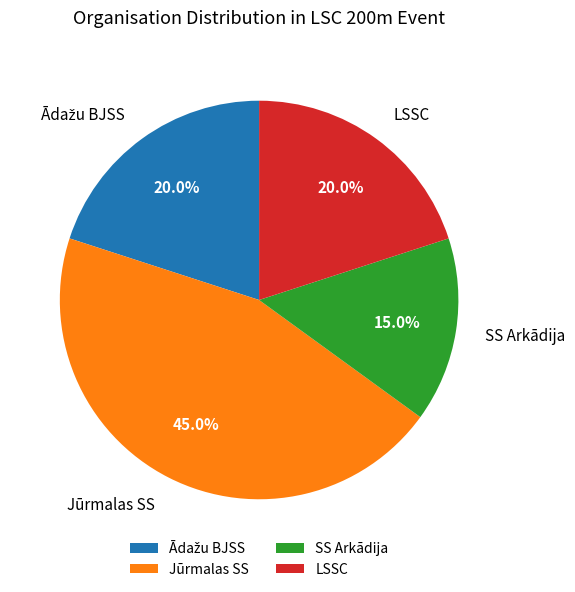

To the nearest percent, what portion does SS Arkādija represent?

15%